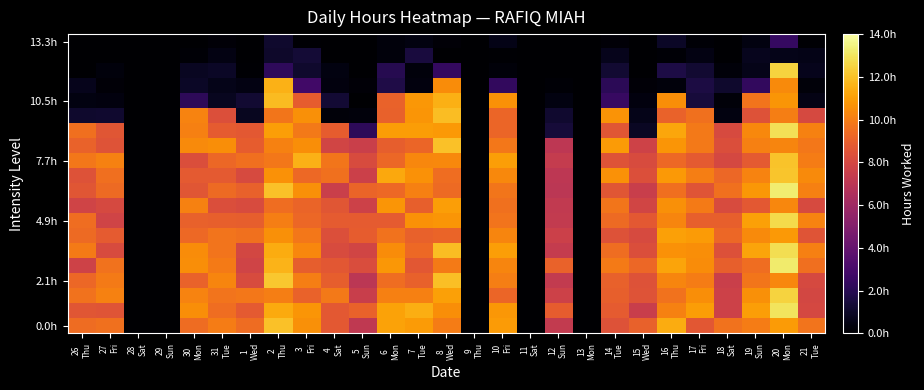

At which category does the chart reach its peak across all series?

20
Mon